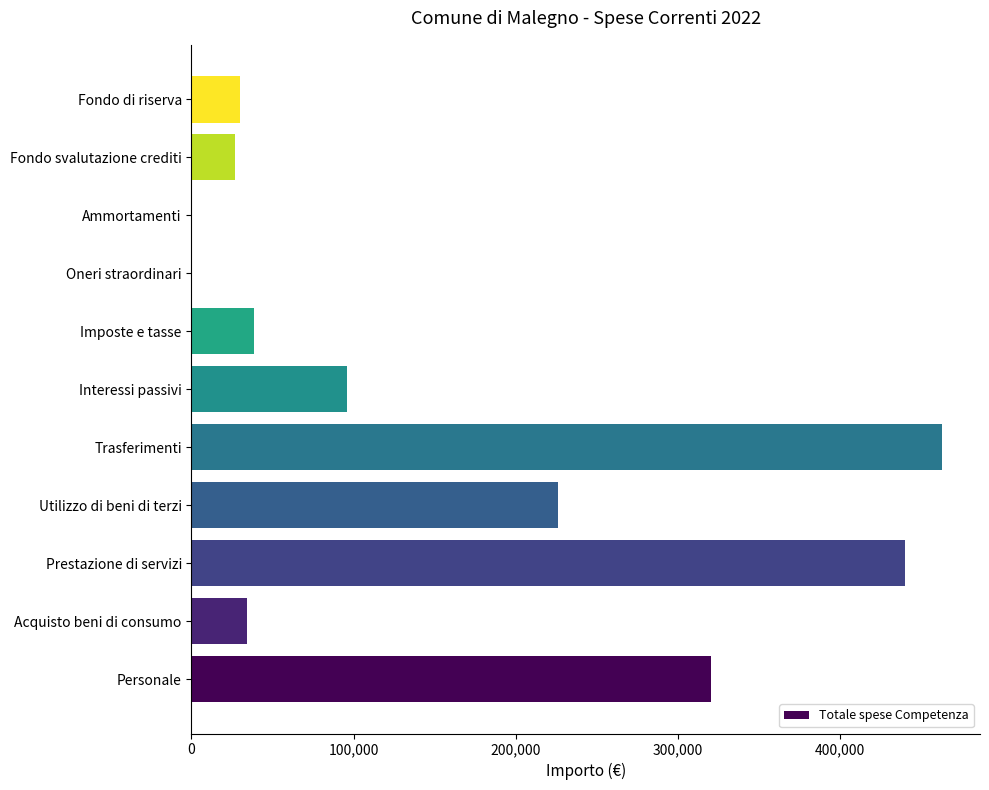

Which has a higher value, Personale or Utilizzo di beni di terzi?

Personale